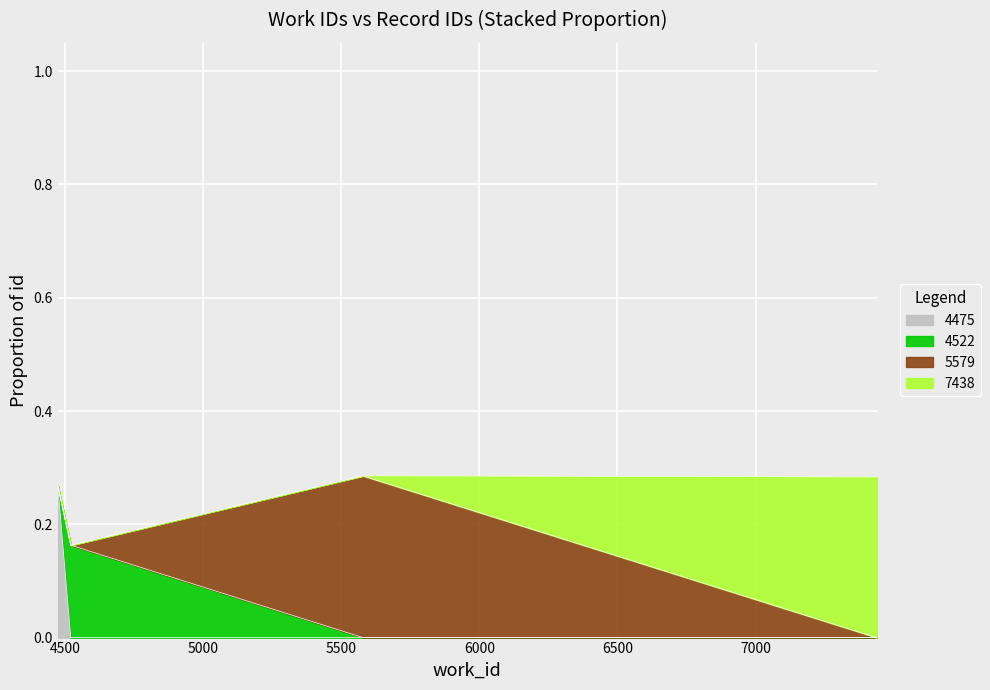

Which category has the highest value across all series?

5579